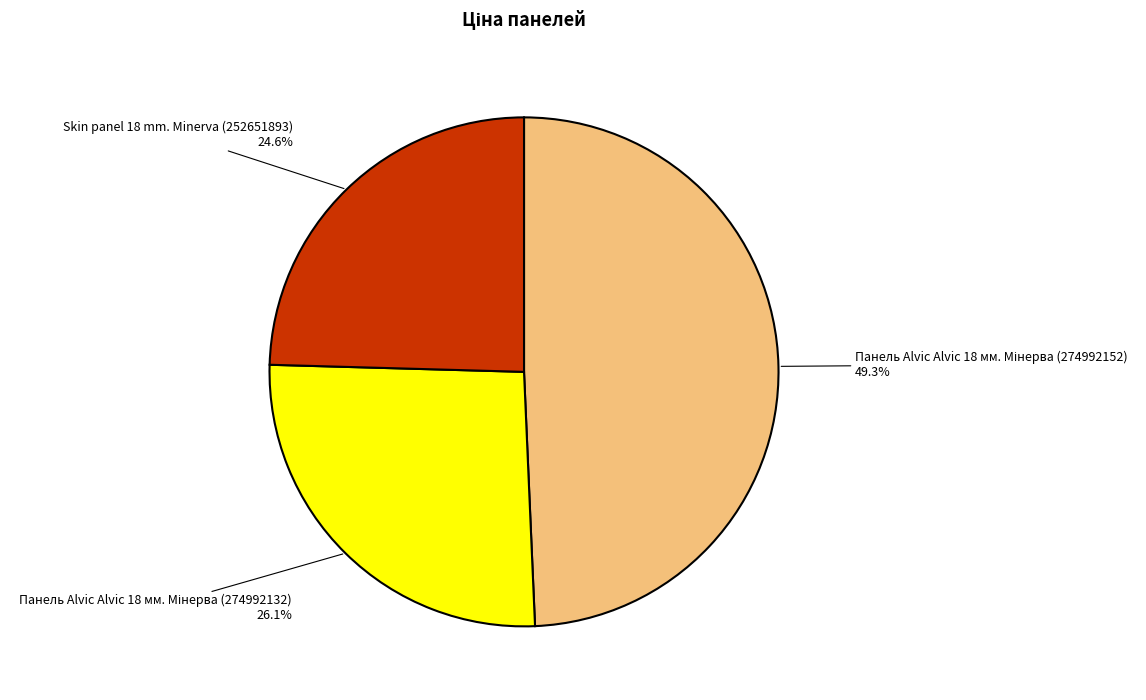

Which category has the smallest portion of the pie?

Skin panel 18 mm. Minerva (252651893)